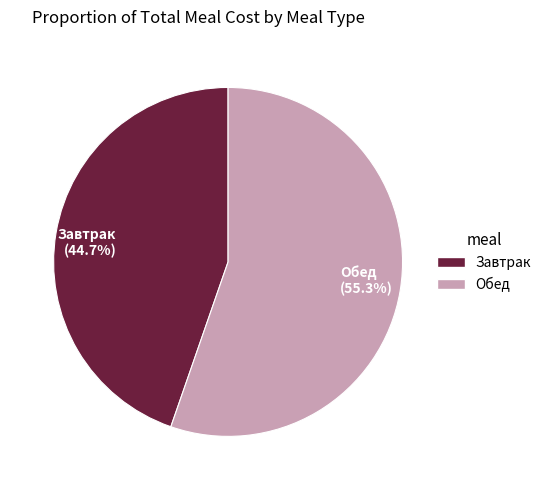

Which category has the biggest portion of the pie?

Обед